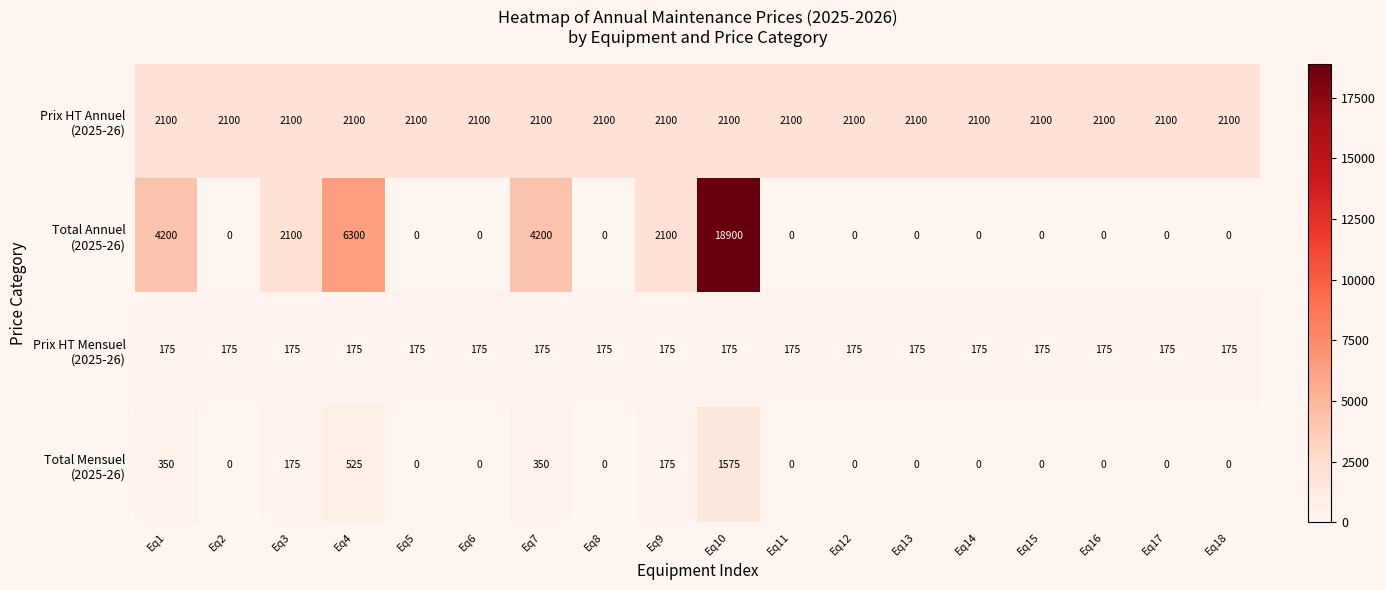

Which category has the highest value across all series?

Eq10